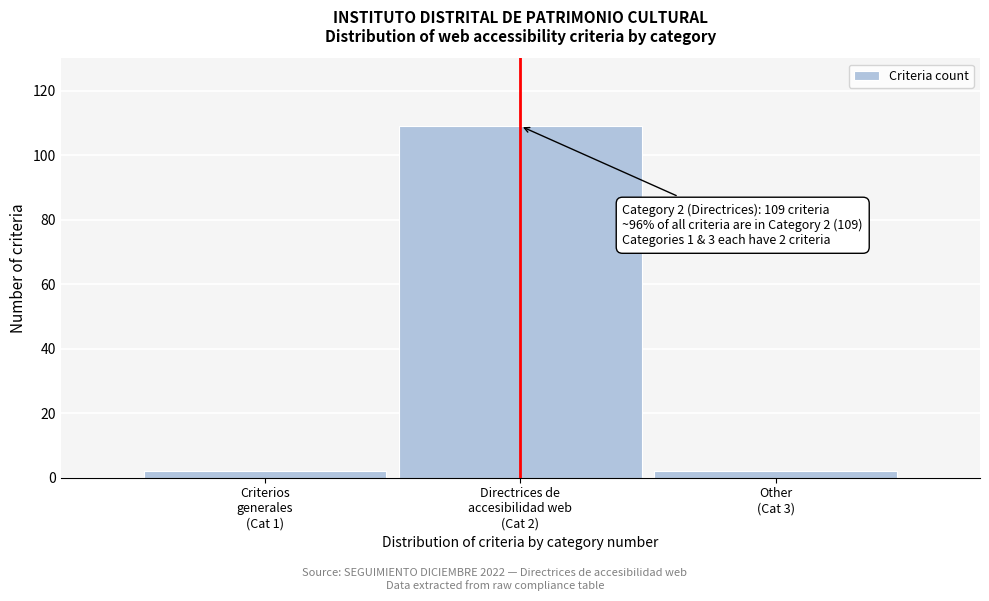

Reading left to right, what are all the values shown in this chart?

2	109	2